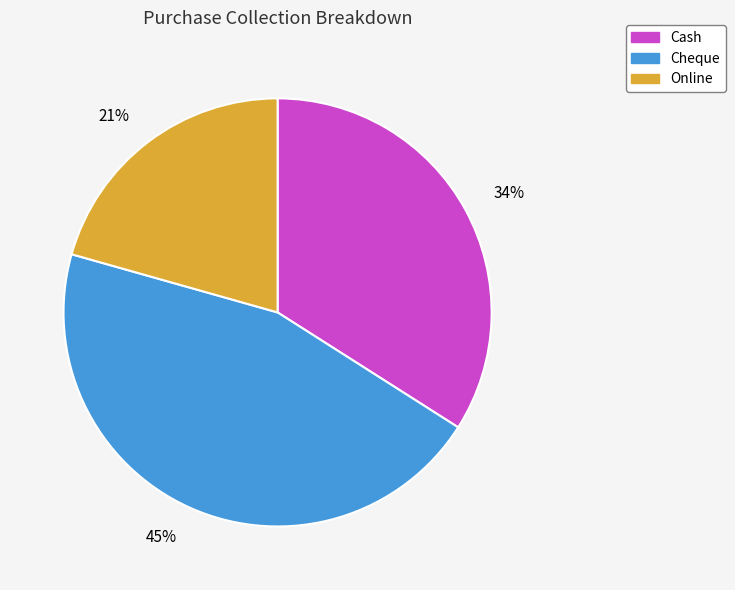

Approximately how many times larger is the value at Online compared to Cash?

0.6